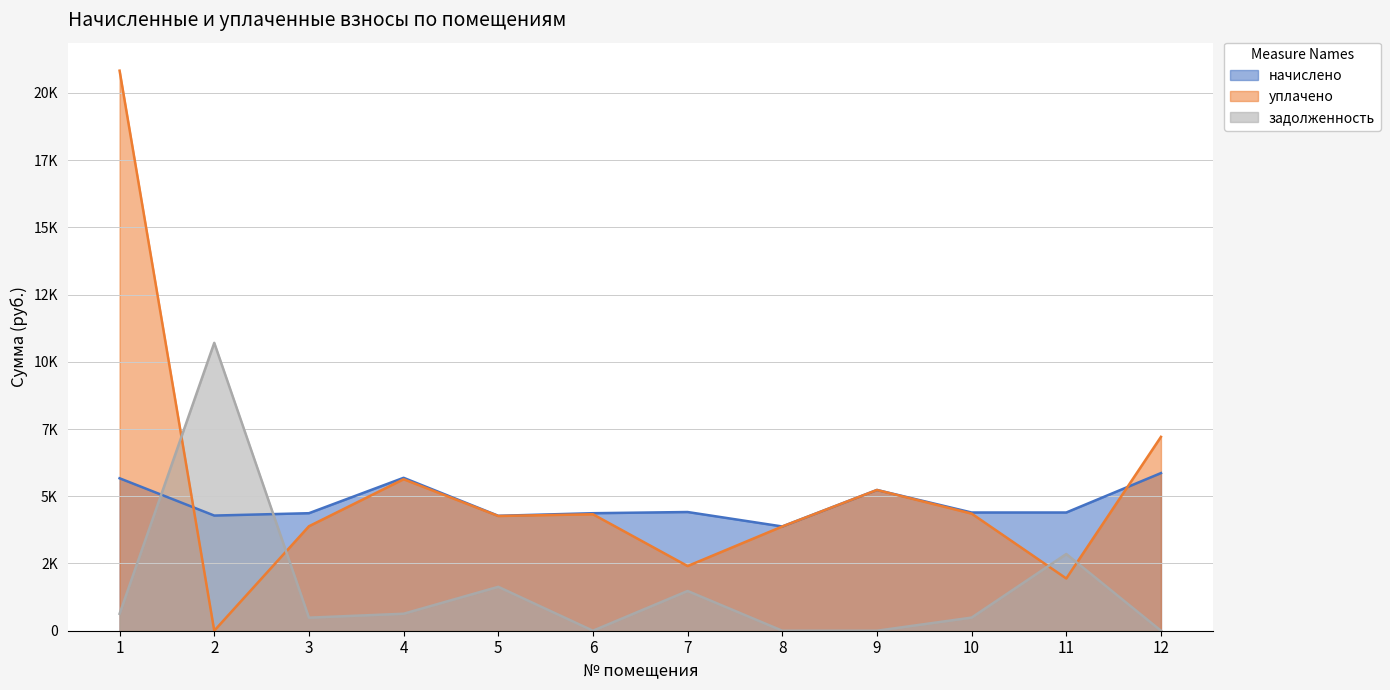

Which series has the largest total across all categories?

уплачено